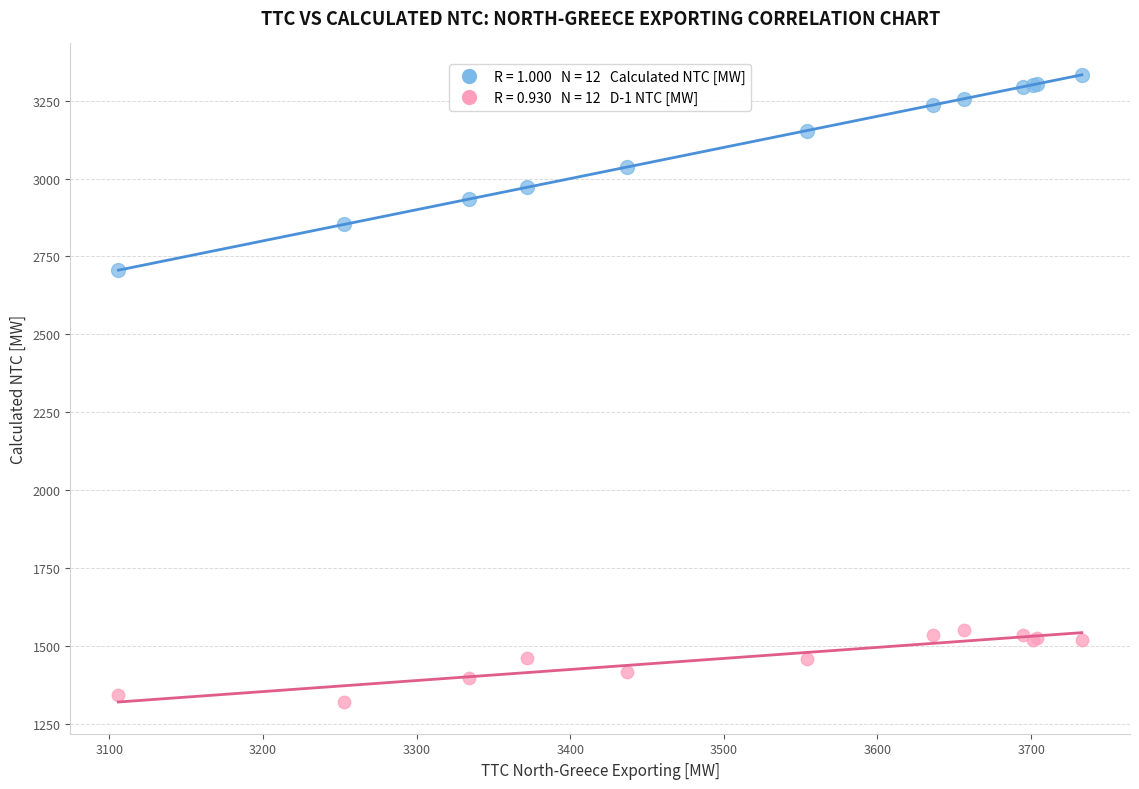

Across all series, what Y value is closest to 2326?

2706